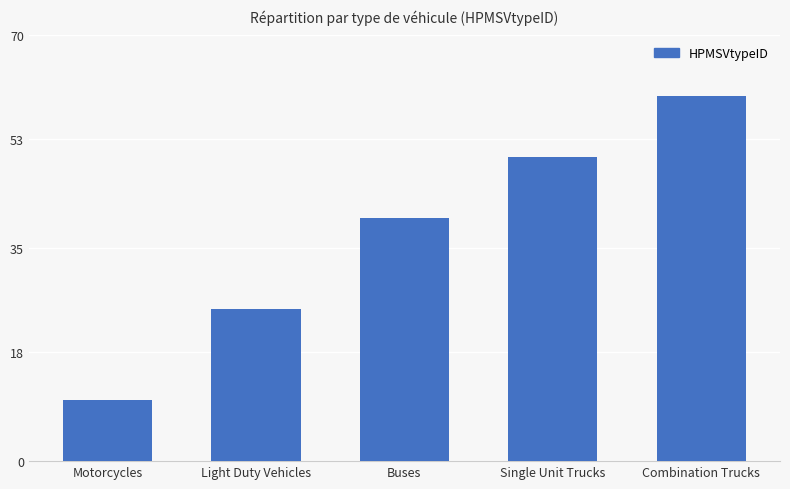

At which label is the value closest to 35?

Buses